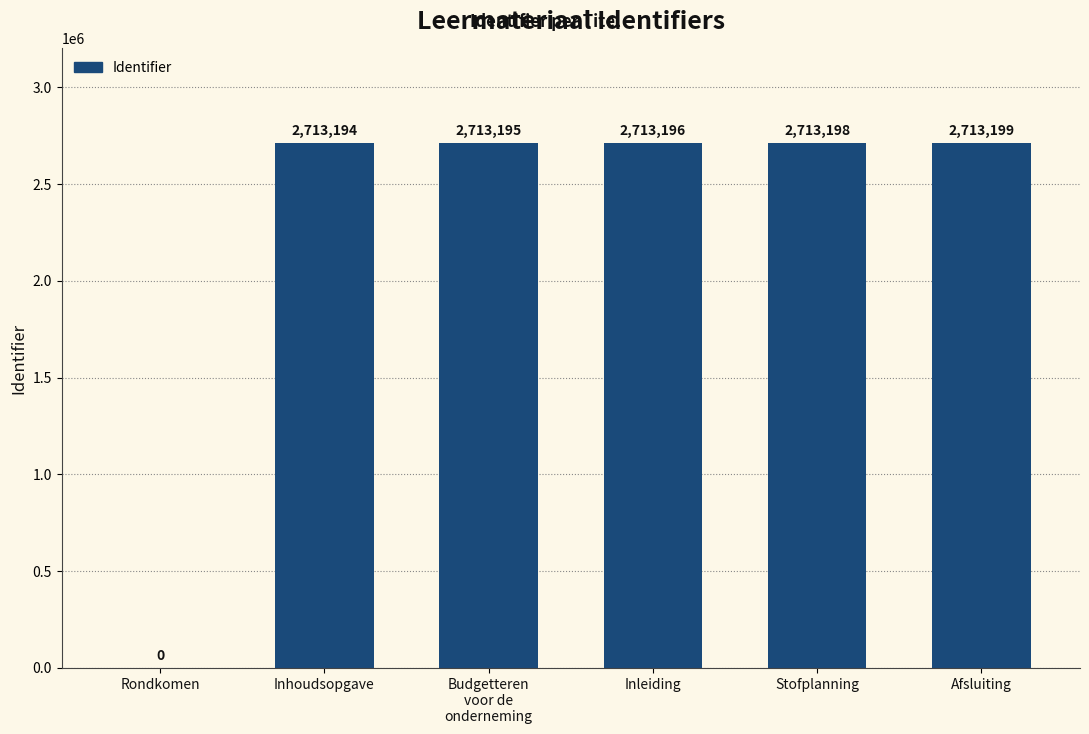

What is the greatest value displayed?

2713199